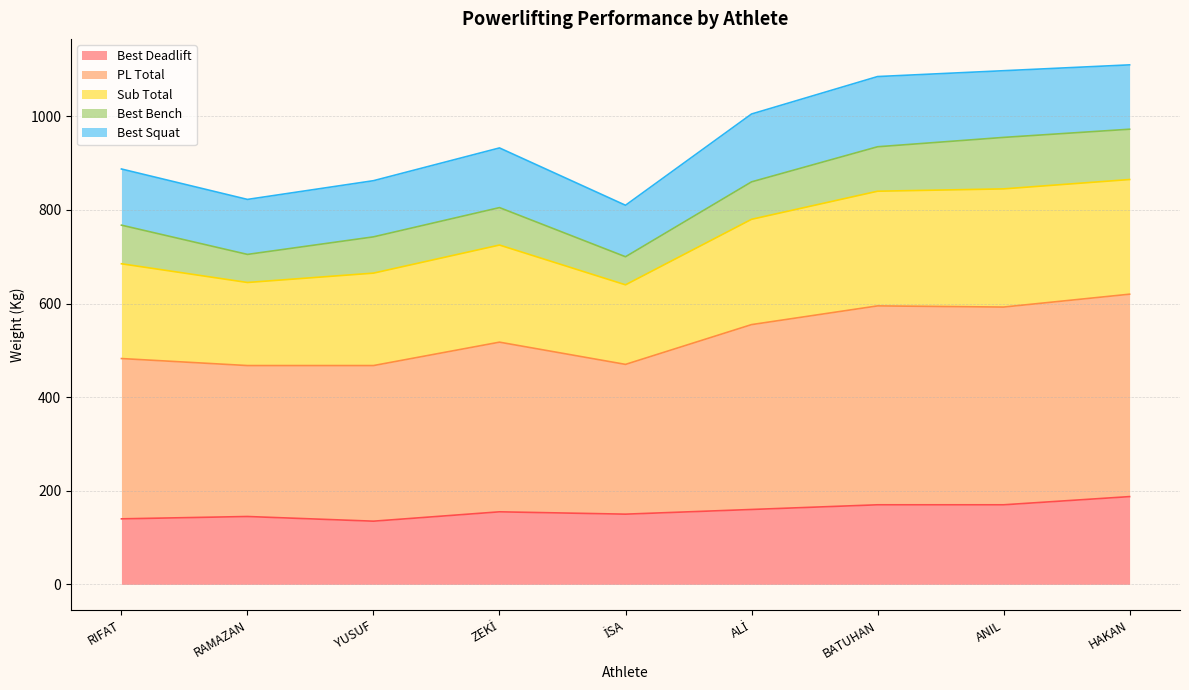

Is it true that Best Deadlift equals 251.0 at ANIL?

False